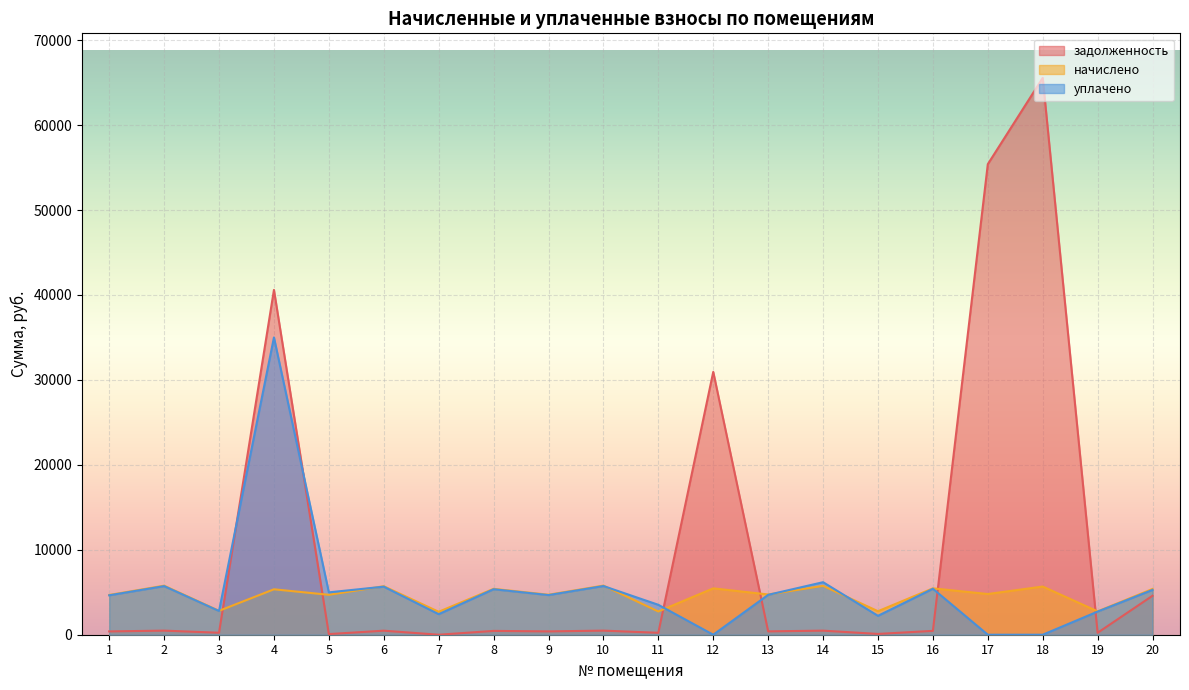

Which series changed the most between 6 and 17?

задолженность